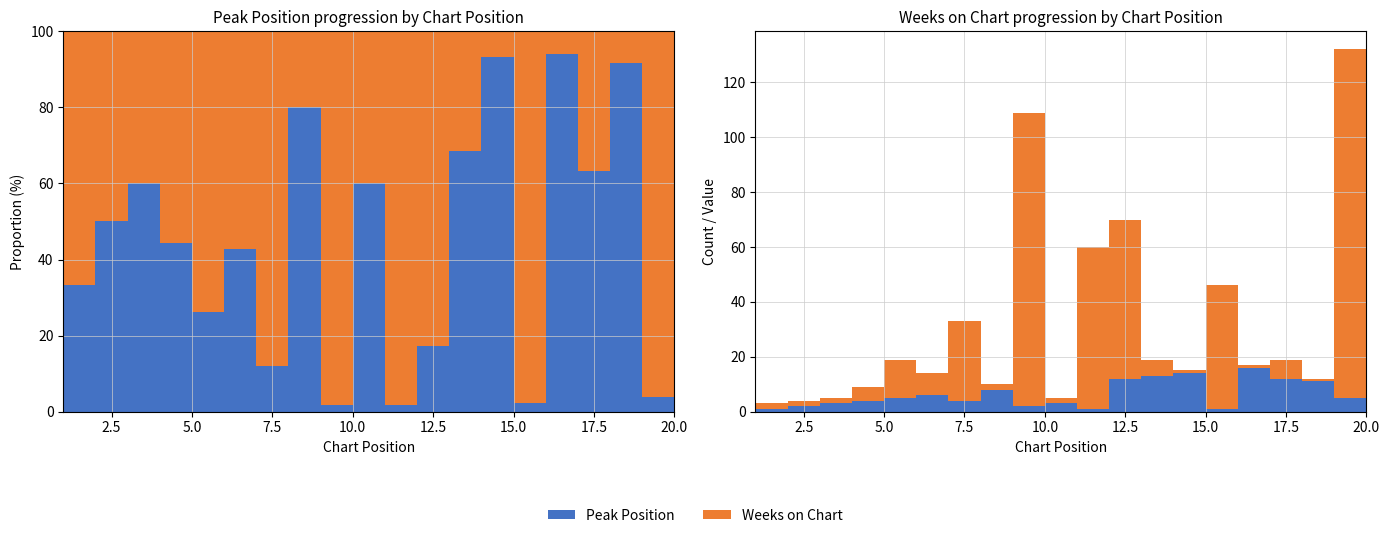

Reading left to right, extract all data points from this chart.

Peak Position: 1	2	3	4	5	6	4	8	2	3	1	12	13	14	1	16	12	11	5	8
Weeks on Chart: 2	2	2	5	14	8	29	2	107	2	59	58	6	1	45	1	7	1	127	2